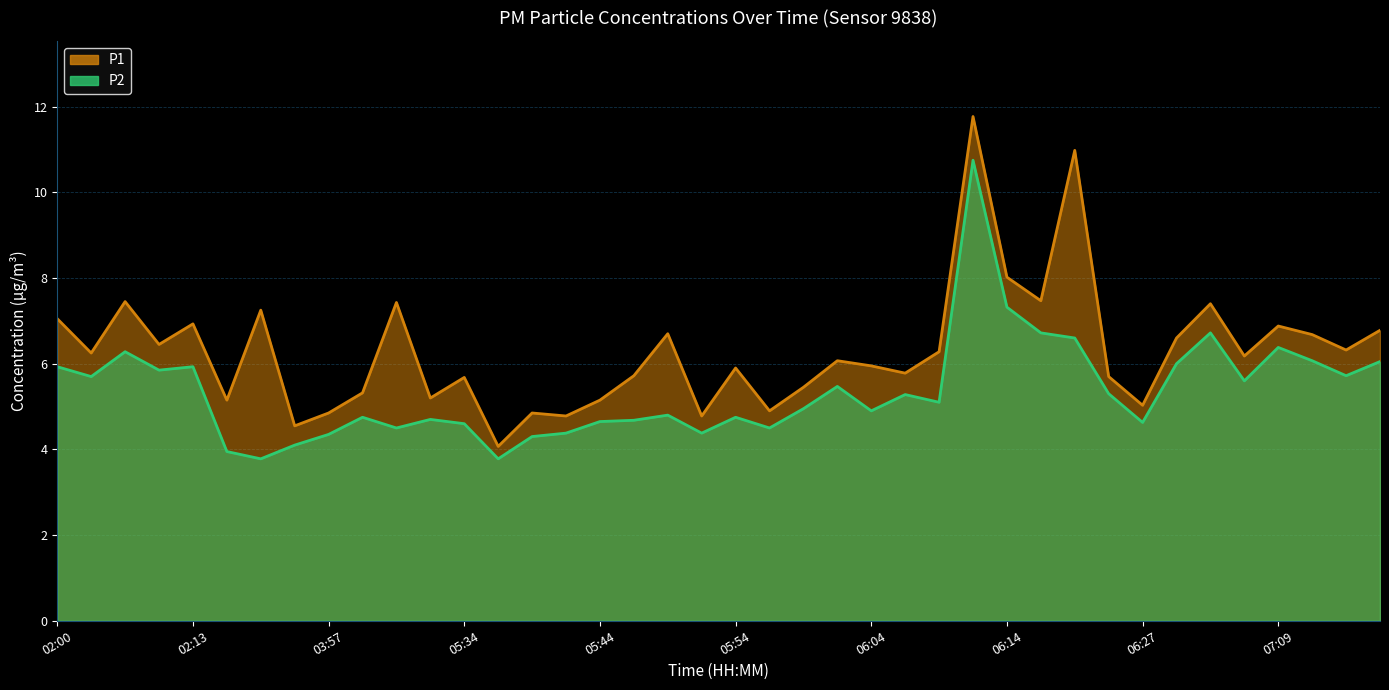

Reading left to right, transcribe all the data shown in this chart.

P1: 7.0	6.2	7.5	6.5	6.9	5.2	7.2	4.5	4.8	5.3	7.4	5.2	5.7	4.1	4.8	4.8	5.2	5.7	6.7	4.8	5.9	4.9	5.5	6.1	6.0	5.8	6.3	11.8	8.0	7.5	11.0	5.7	5.0	6.6	7.4	6.2	6.9	6.7	6.3	6.8
P2: 5.9	5.7	6.3	5.8	5.9	4.0	3.8	4.1	4.3	4.8	4.5	4.7	4.6	3.8	4.3	4.4	4.7	4.7	4.8	4.4	4.8	4.5	5.0	5.5	4.9	5.3	5.1	10.8	7.3	6.7	6.6	5.3	4.6	6.0	6.7	5.6	6.4	6.1	5.7	6.0